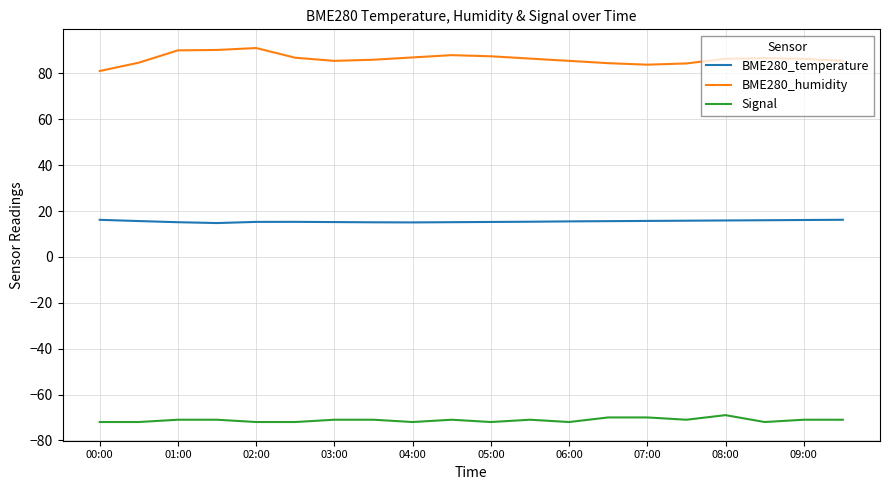

What is the maximum value shown in the chart?

91.1